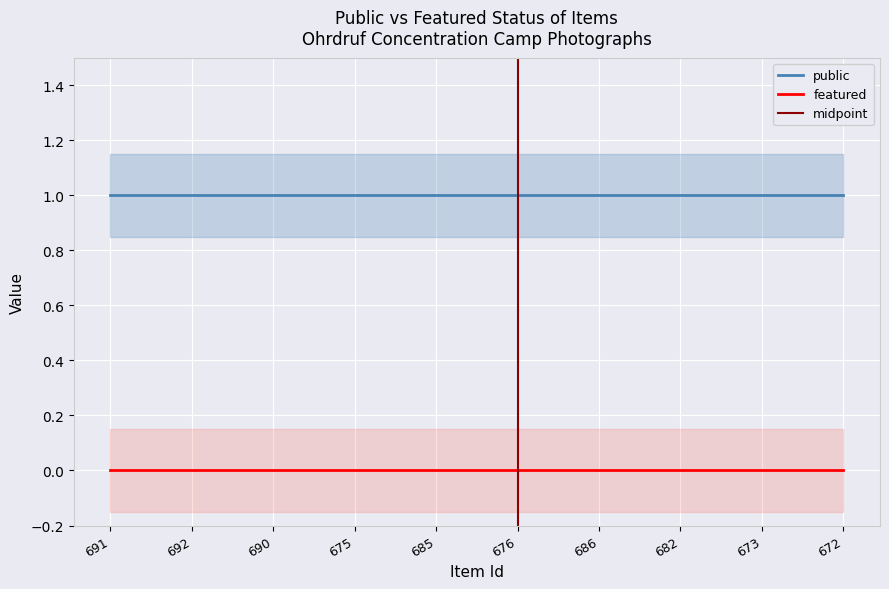

The value of public at 673 is 1. True or false?

True